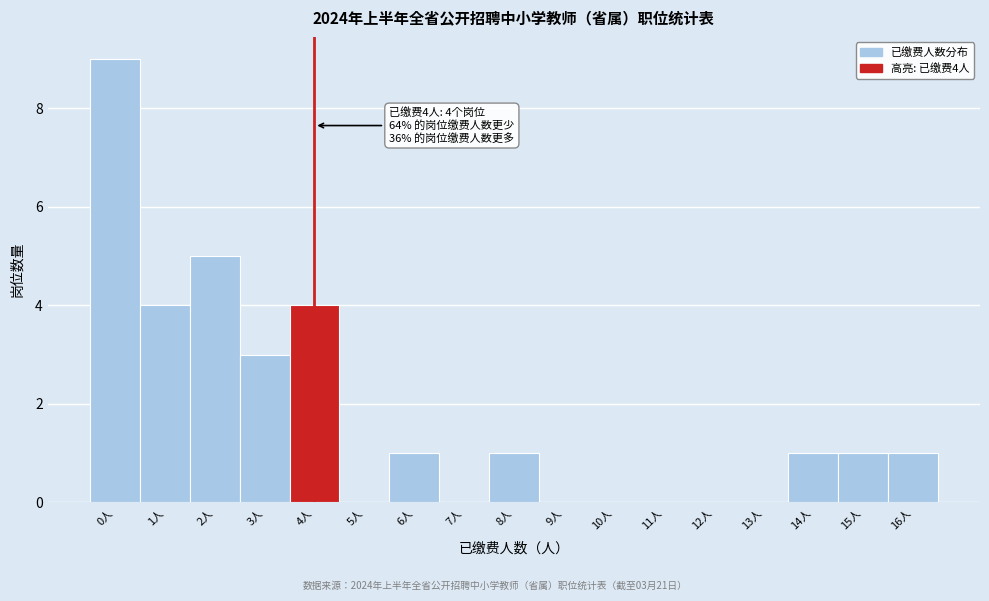

Which range on the x-axis has the tallest bar?

-0.5 to 0.5